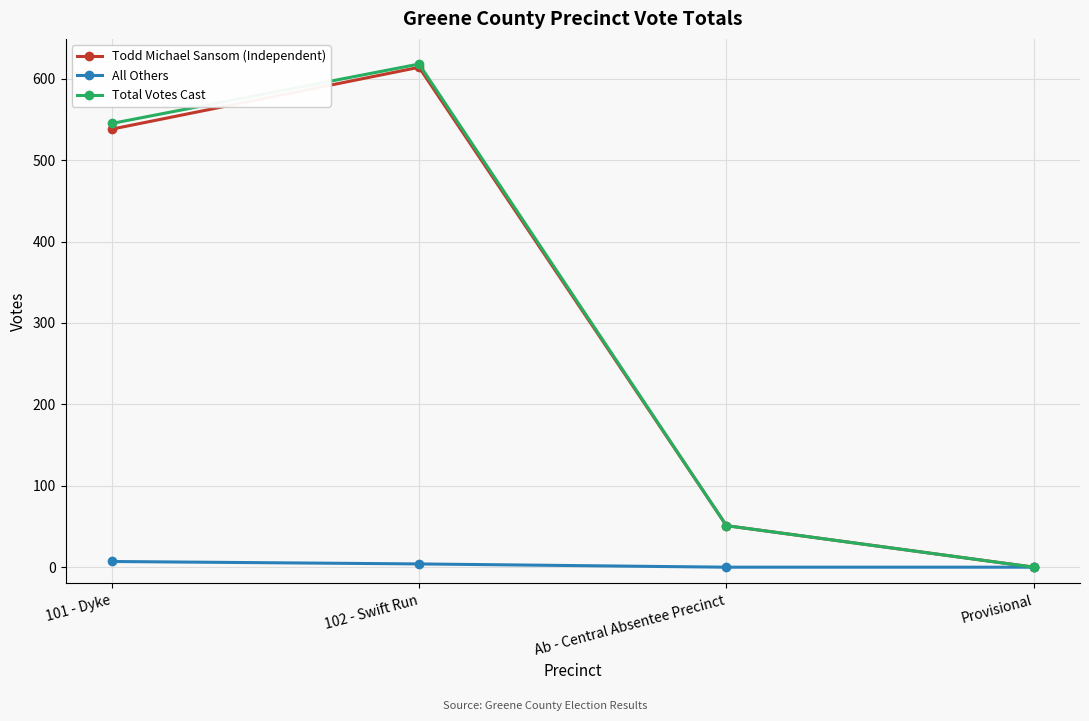

Which series has the largest range (max minus min)?

Total Votes Cast